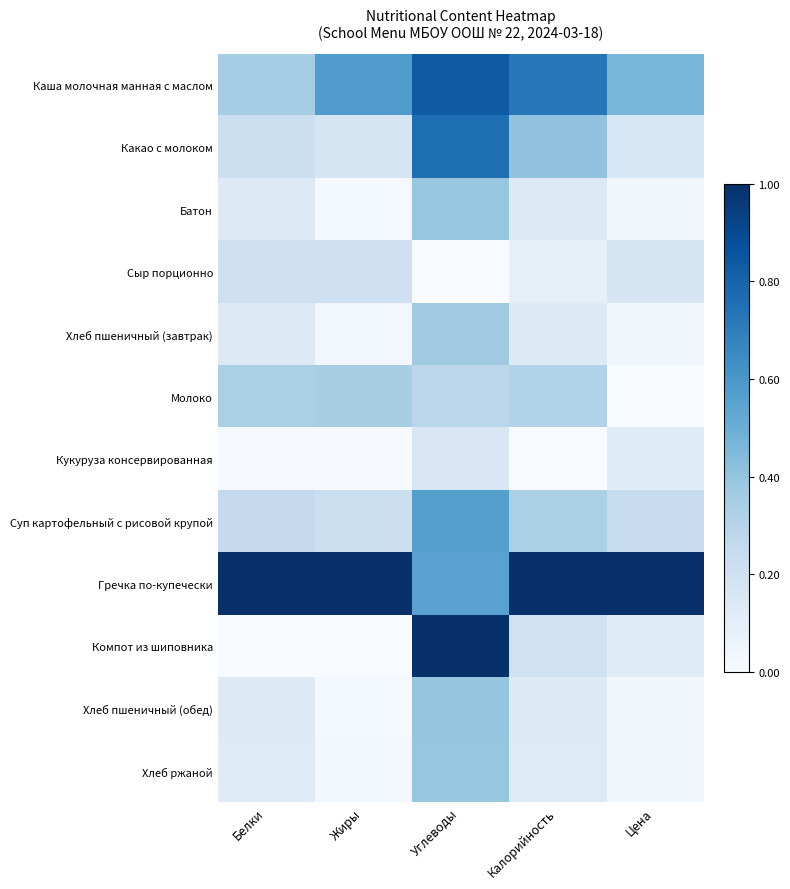

Between Жиры and Углеводы, which series saw the biggest shift?

Компот из шиповника